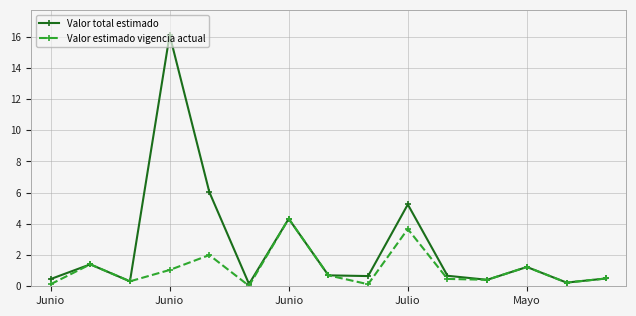

What is the value of the Valor total estimado point at the 5th from the left?

6.0